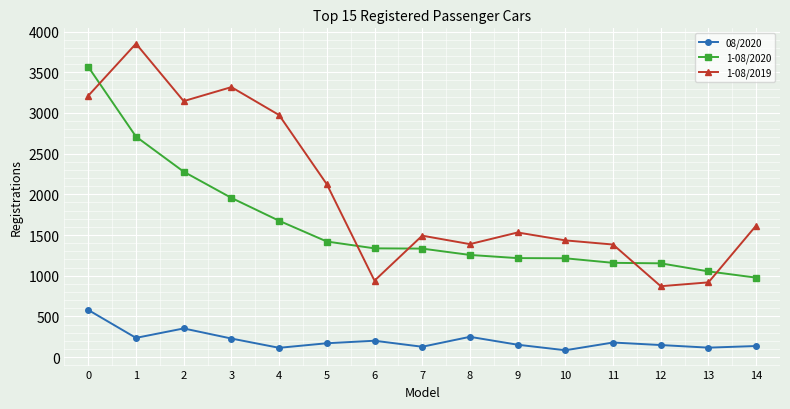

Which category has the highest value in the 1-08/2019 series?

1